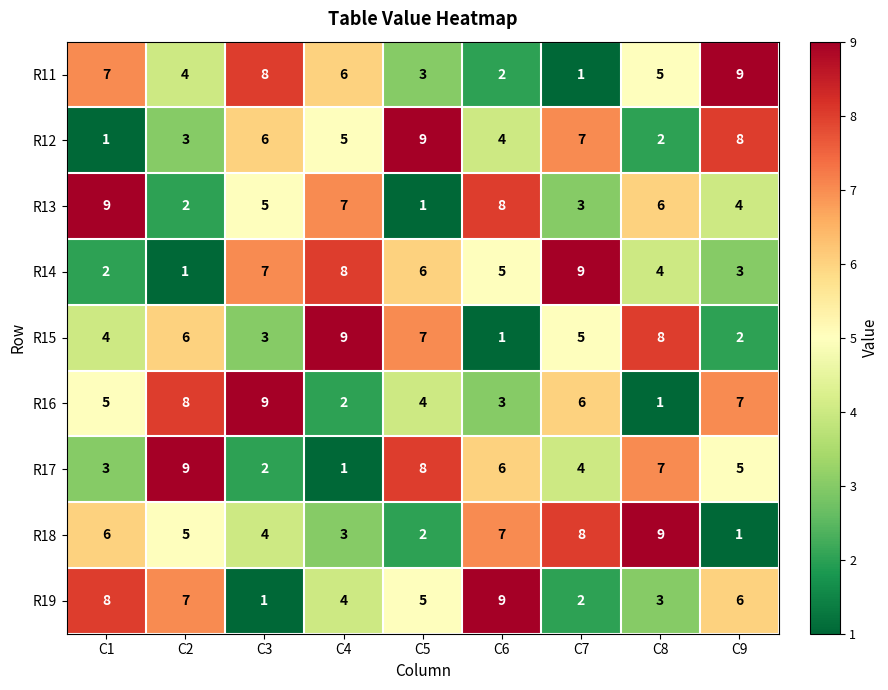

Between C5 and C7, which series saw the biggest shift?

R18